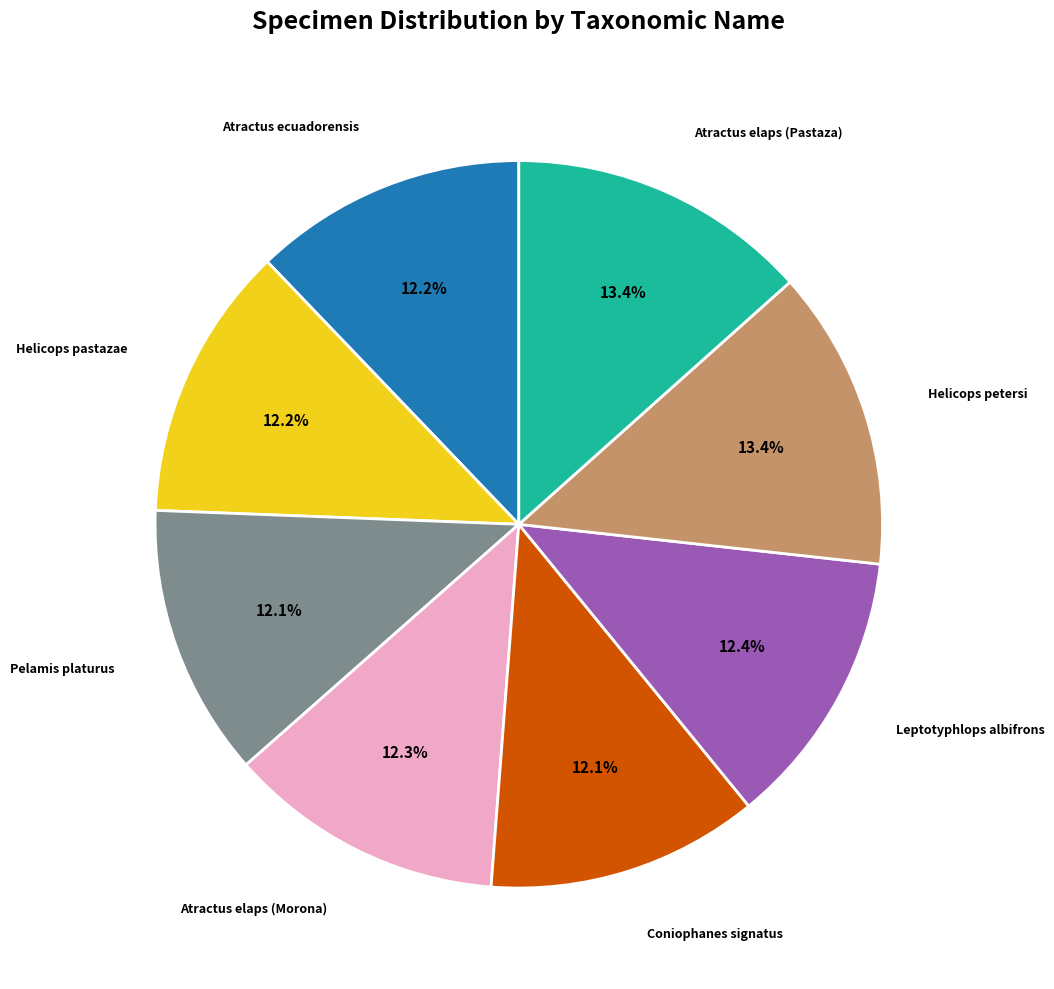

Approximately how many times larger is the value at Atractus ecuadorensis compared to Atractus elaps (Pastaza)?

0.9